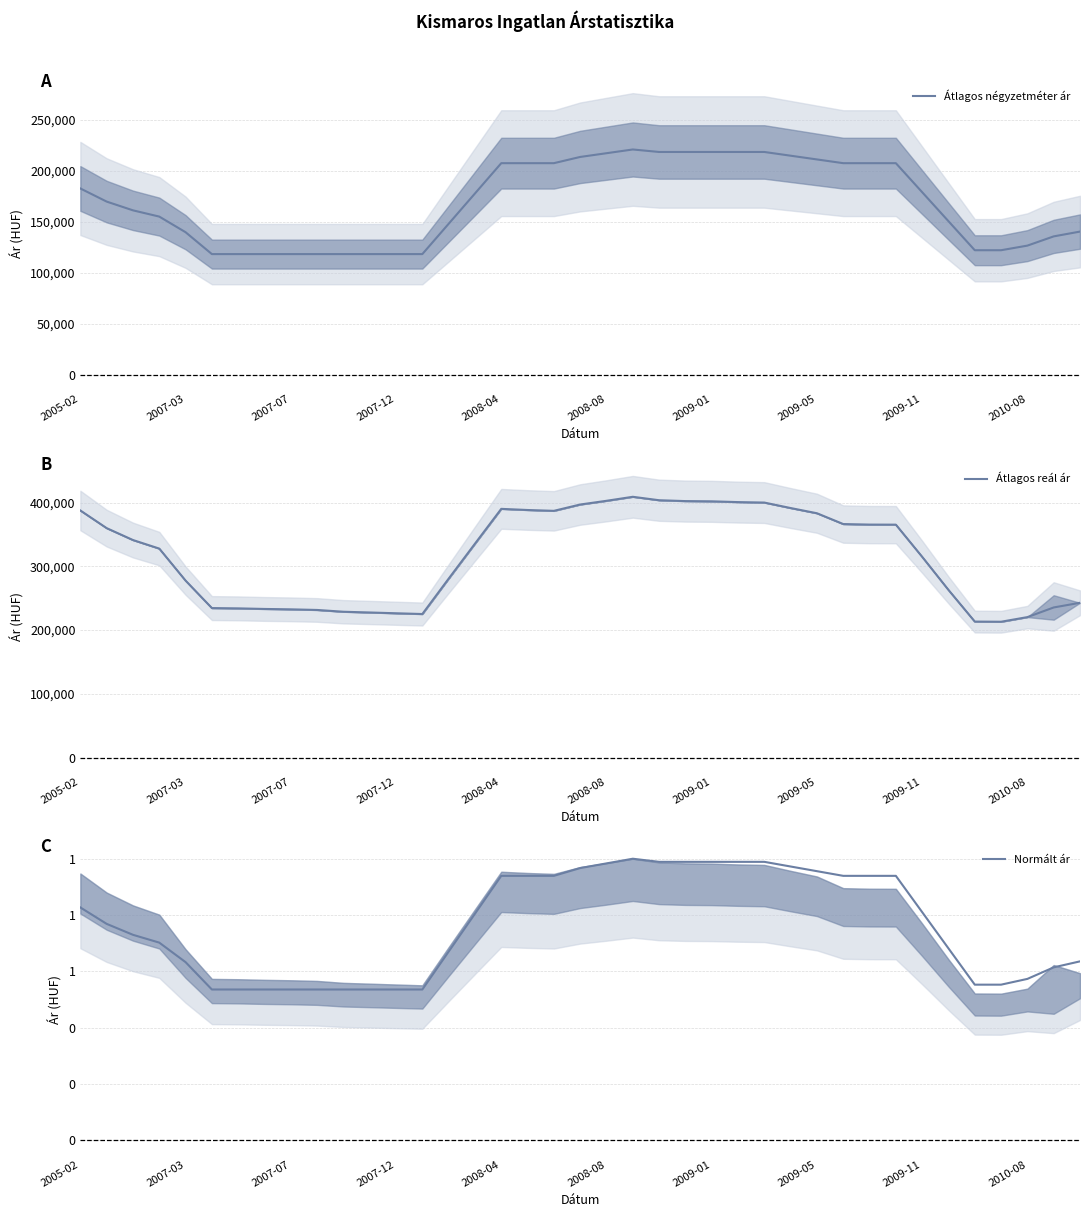

How many categories are shown in the chart?

39